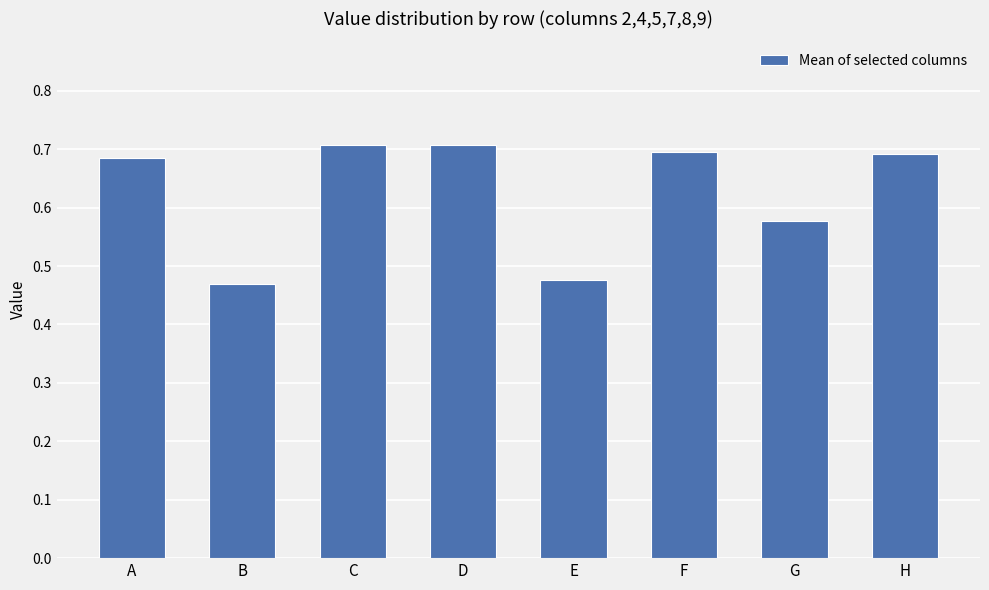

The chart shows a value of 1.1 at A. True or false?

False